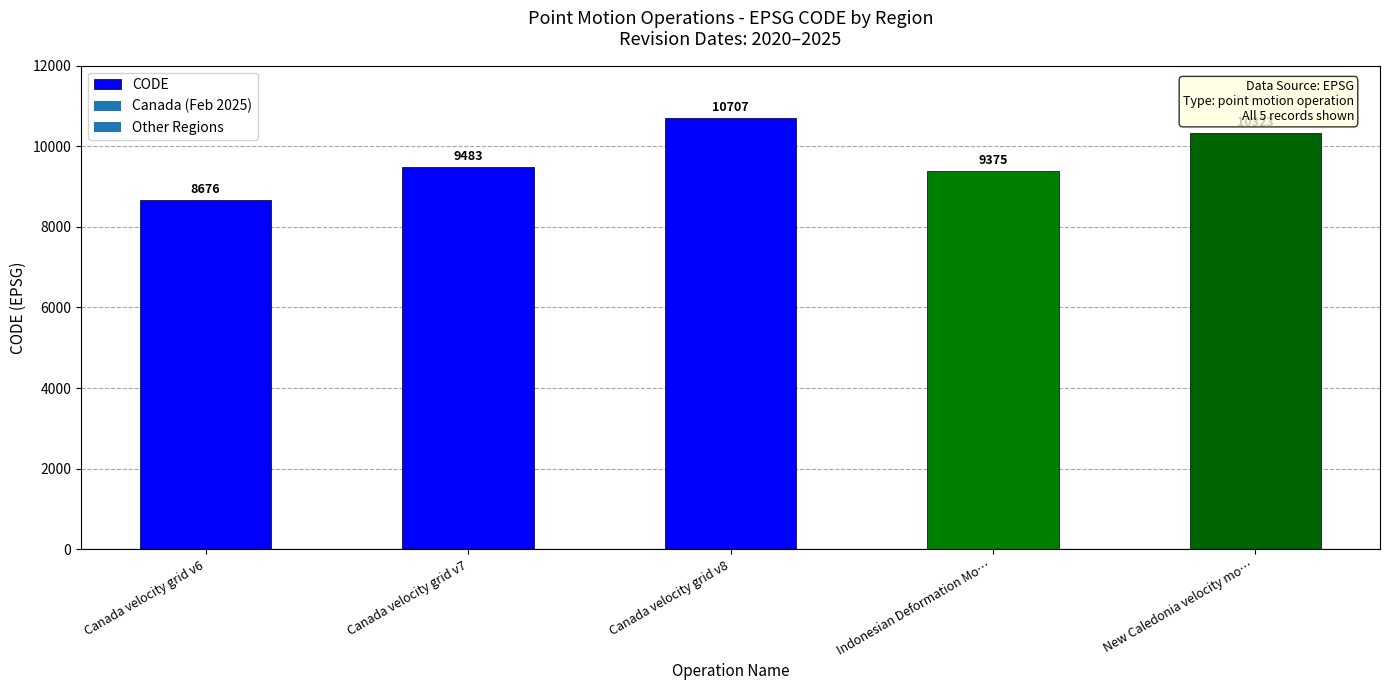

Reading left to right, extract all data points from this chart.

Canada velocity grid v6=8676	Canada velocity grid v7=9483	Canada velocity grid v8=10707	Indonesian Deformation Mo…=9375	New Caledonia velocity mo…=10323